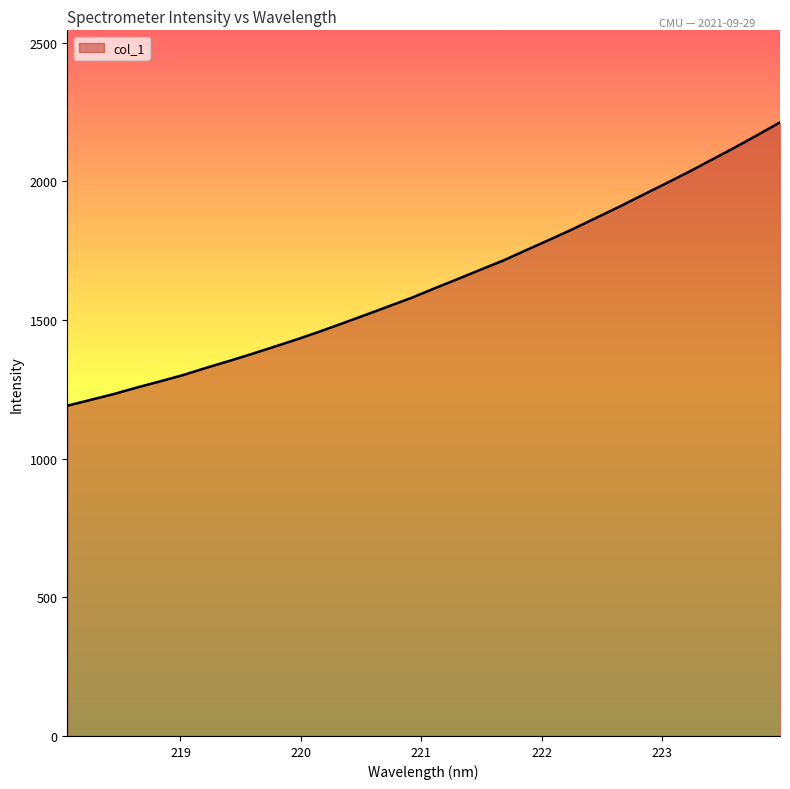

What is the smallest value displayed?

1191.2